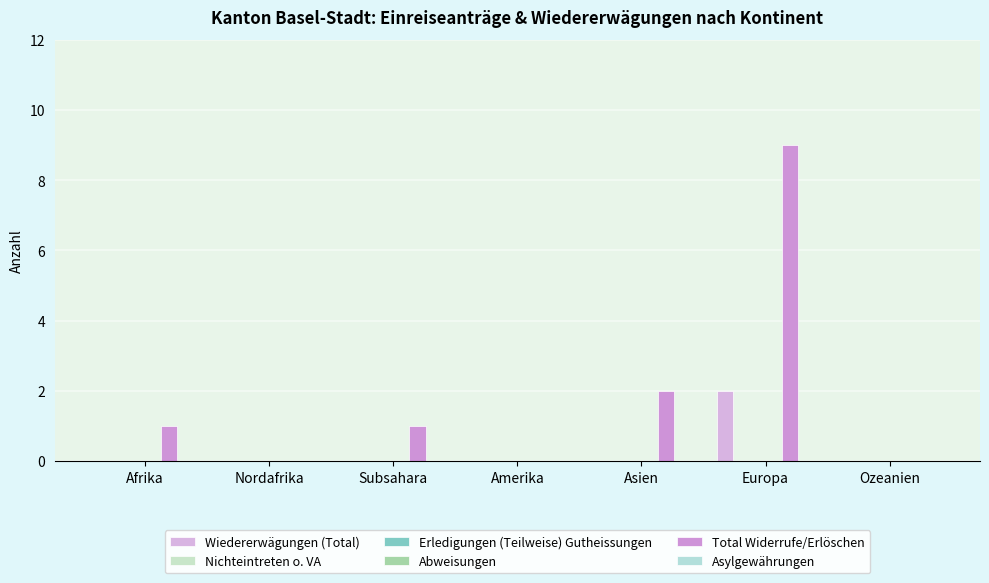

Which has a higher value, Afrika or Amerika?

Afrika